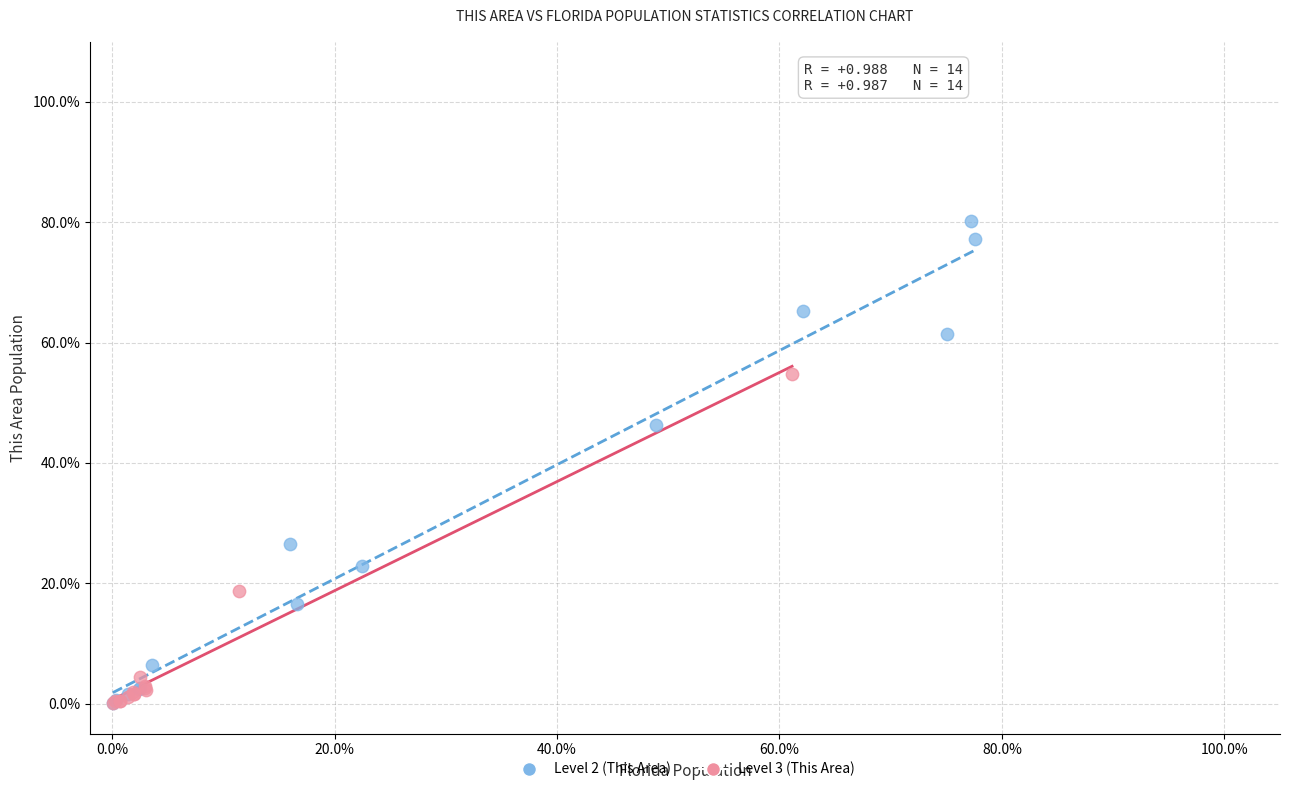

What are all the series names shown in the legend?

Level 2 (This Area), Level 3 (This Area)